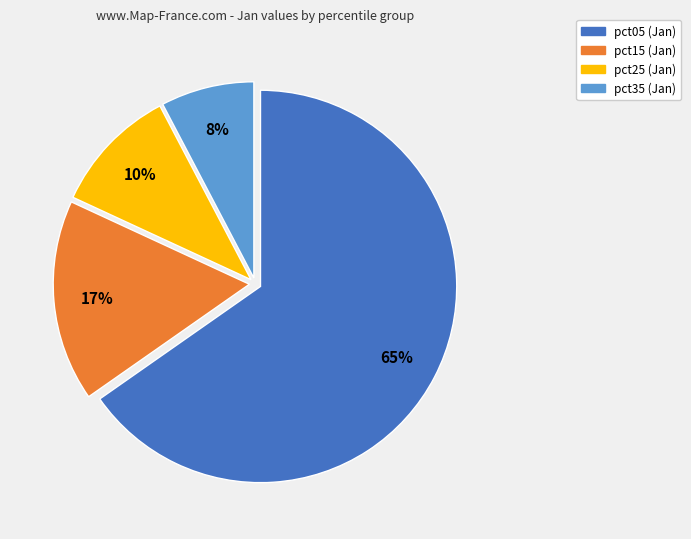

How many slices are in this pie chart?

4